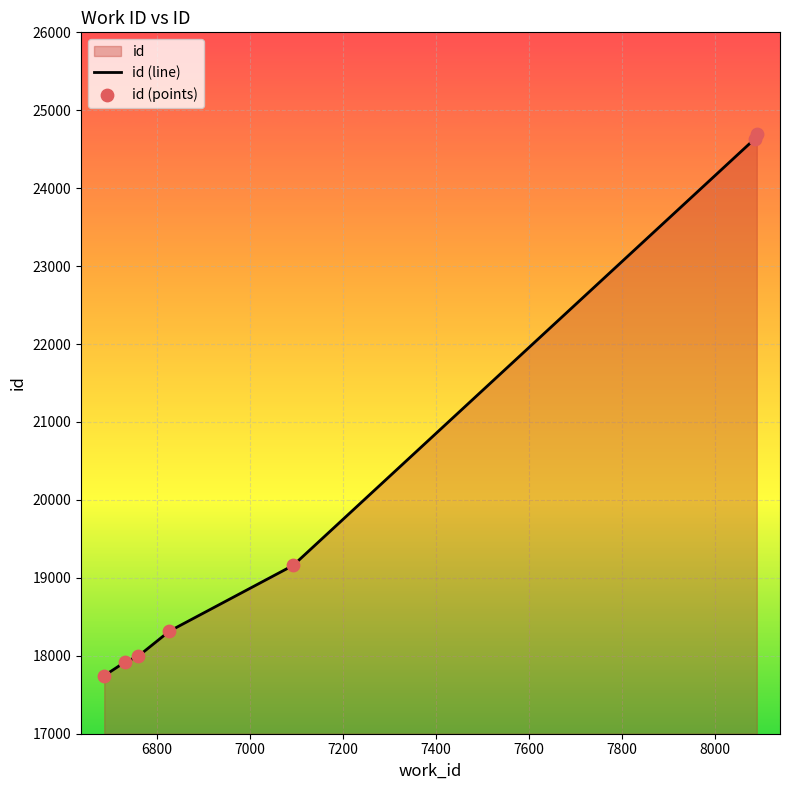

Which series contains the lowest Y value?

id (line)